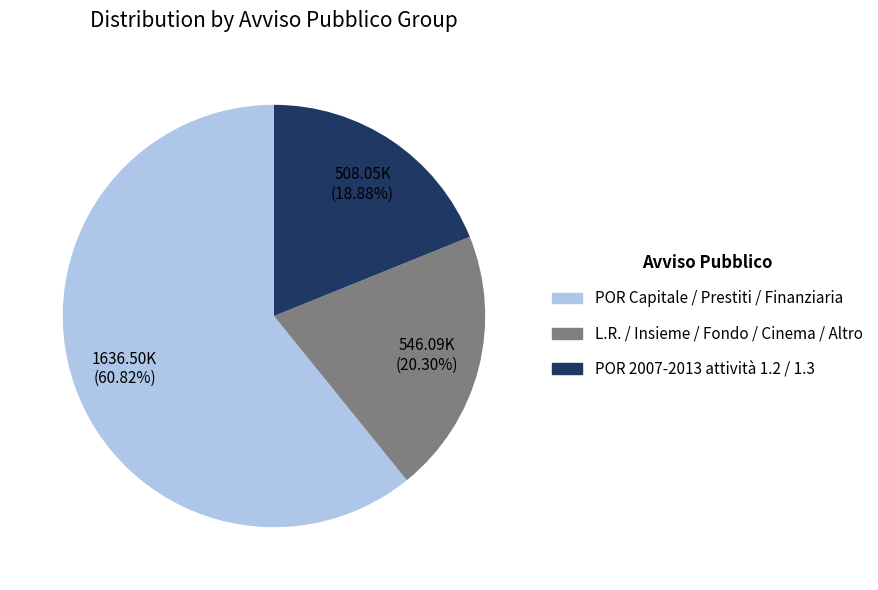

Is there a majority slice in this chart?

Yes